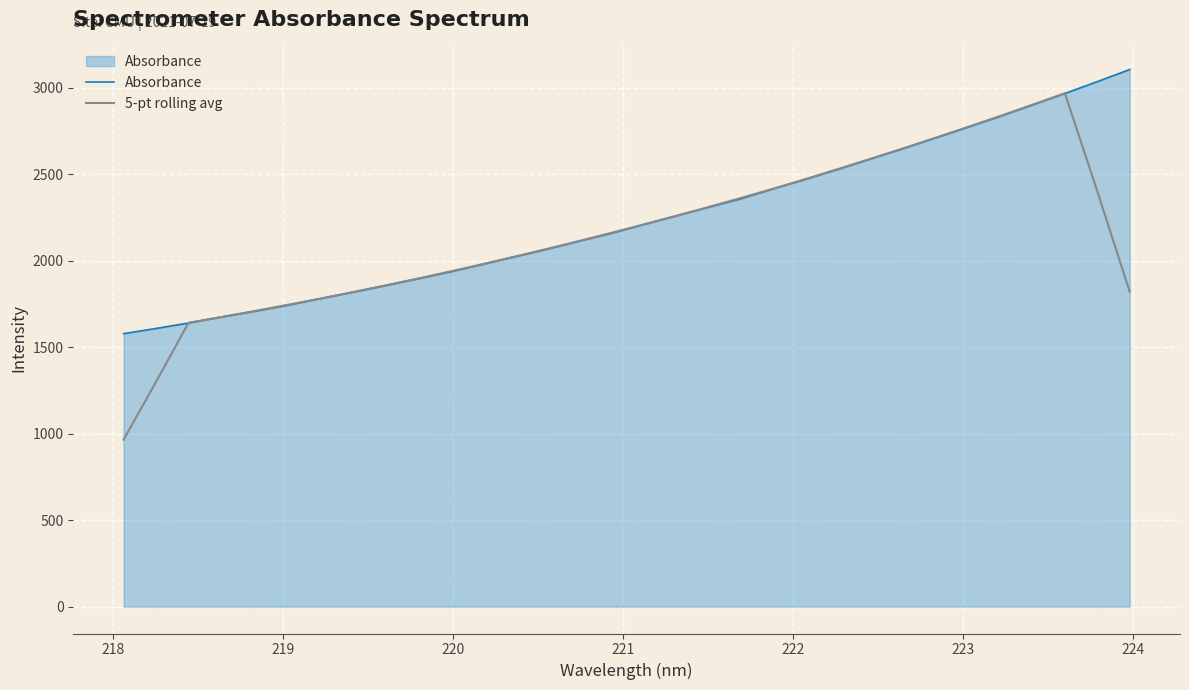

What is the greatest value displayed?

3106.7